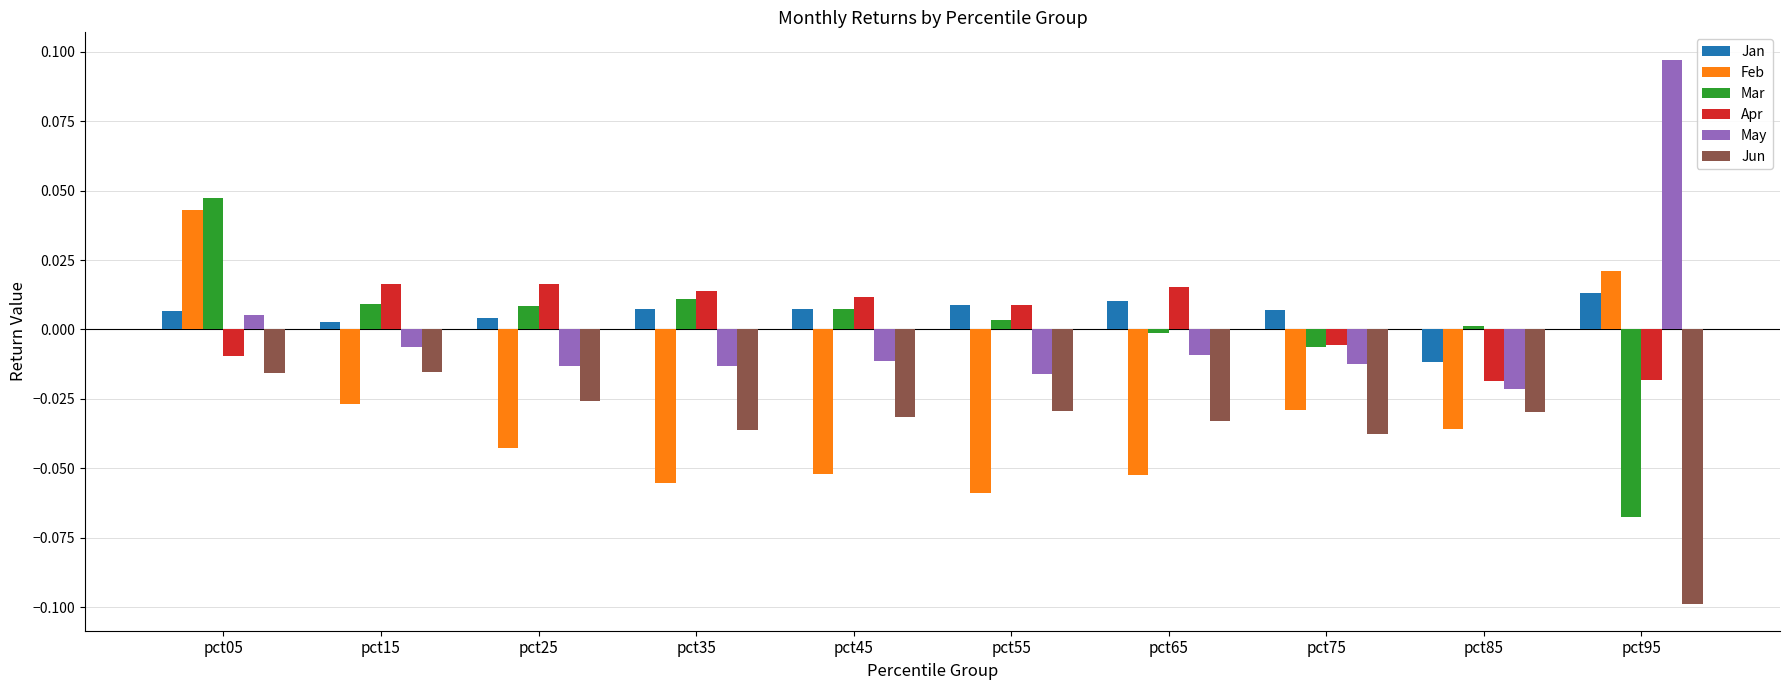

At which category does the chart reach its peak across all series?

pct95